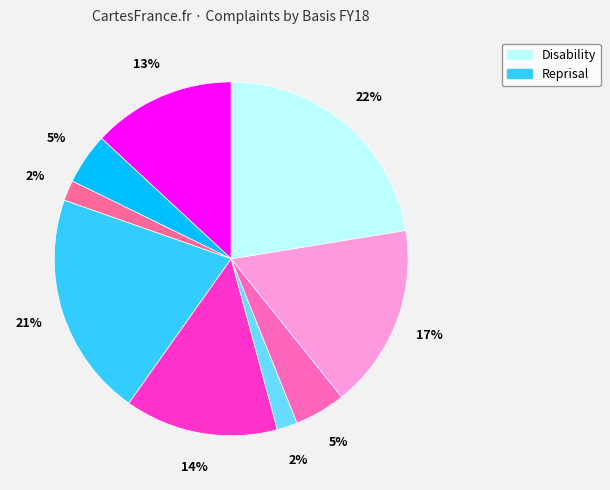

How many slices are in this pie chart?

9